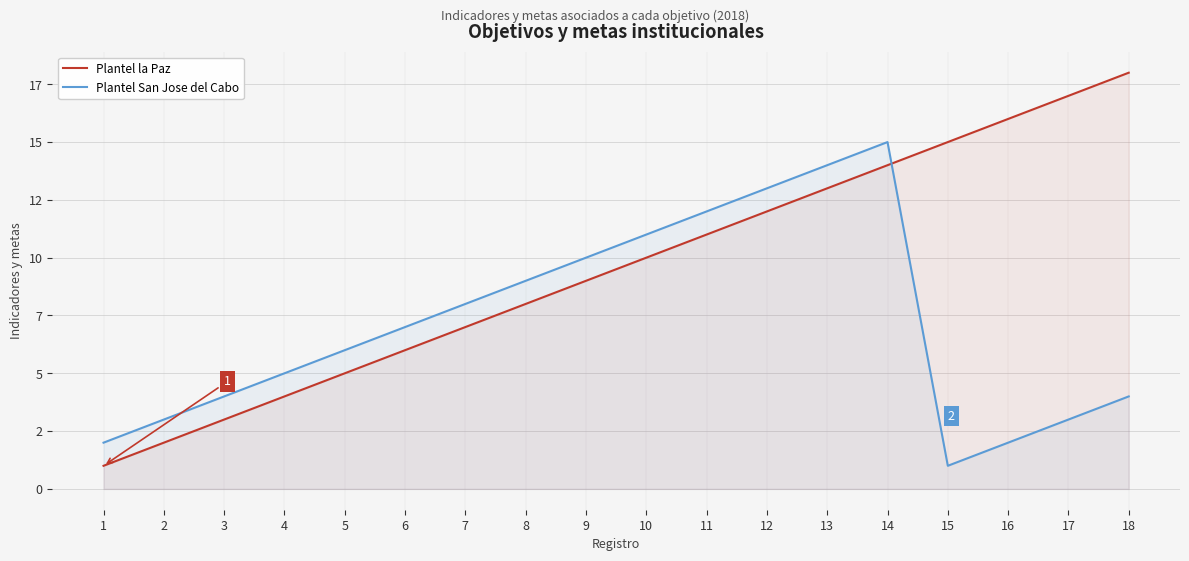

What is the average value of the Plantel San Jose del Cabo series?

7